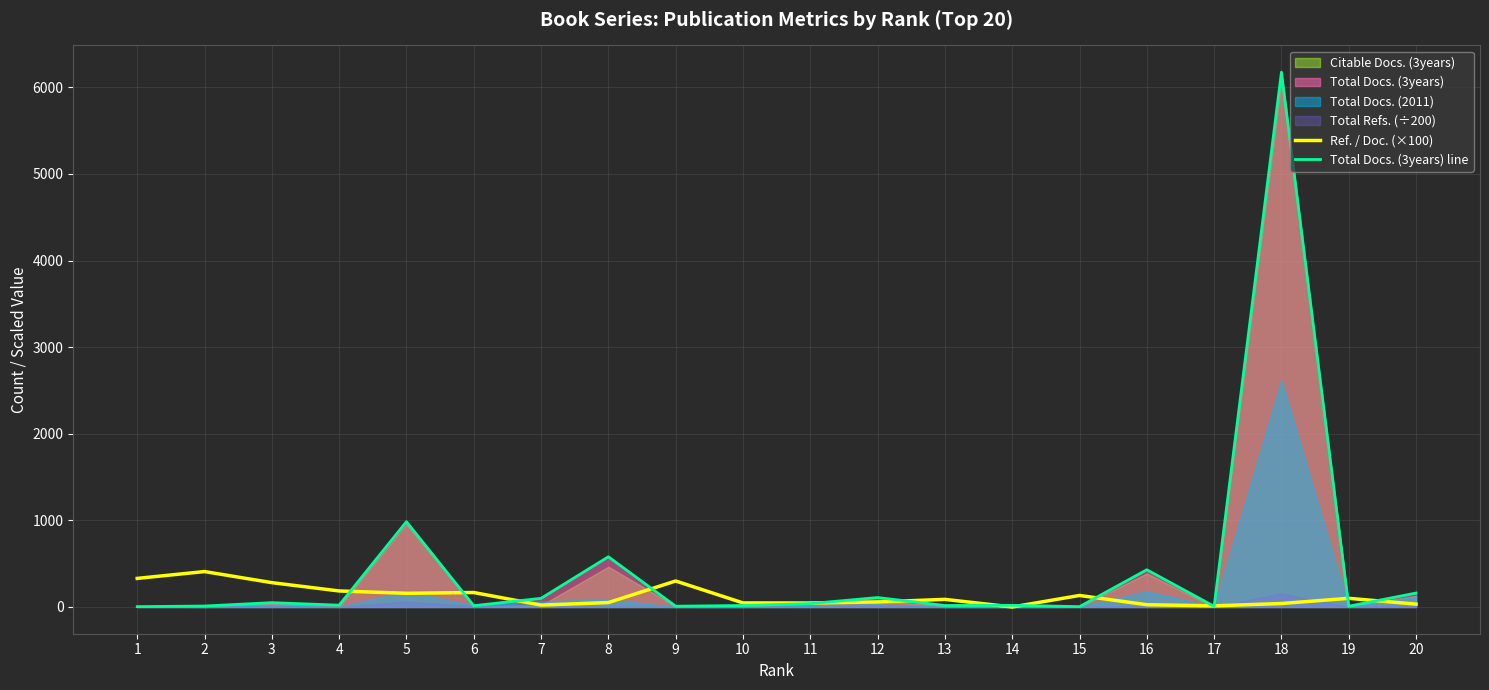

How many positive values does the Ref. / Doc. (×100) series have?

19